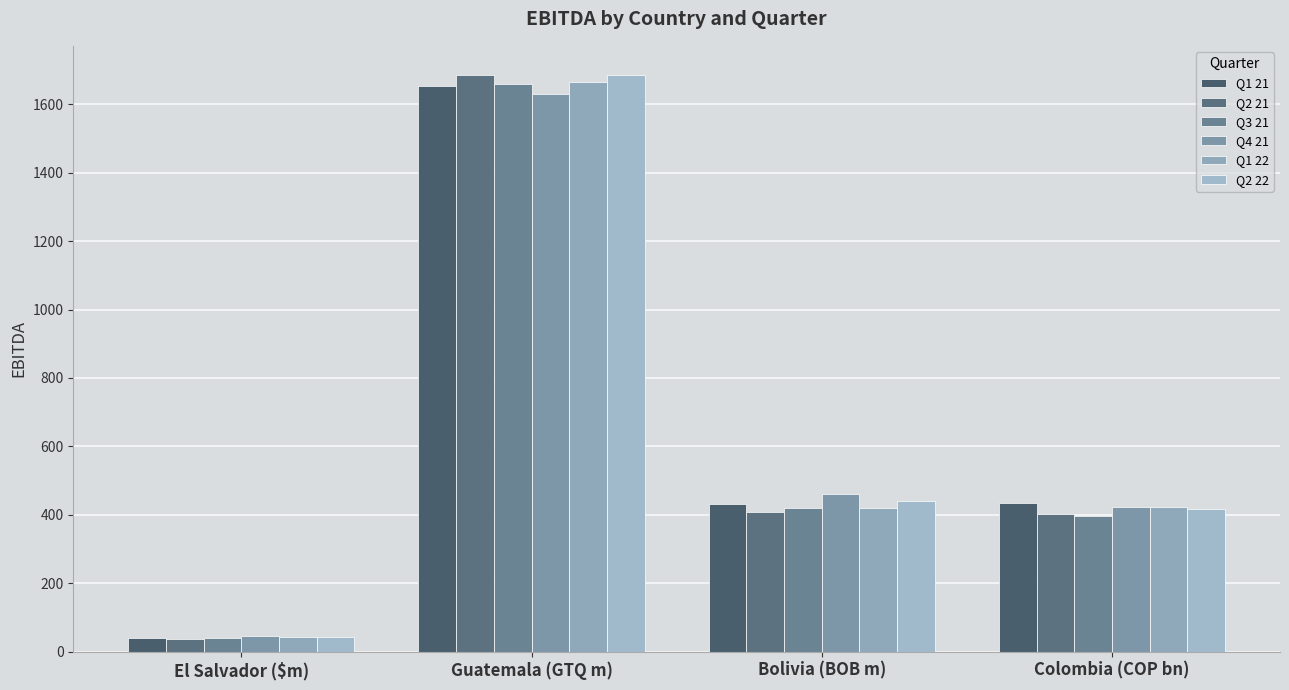

List the series in order of their peak value, lowest first.

Q4 21, Q1 21, Q3 21, Q1 22, Q2 22, Q2 21